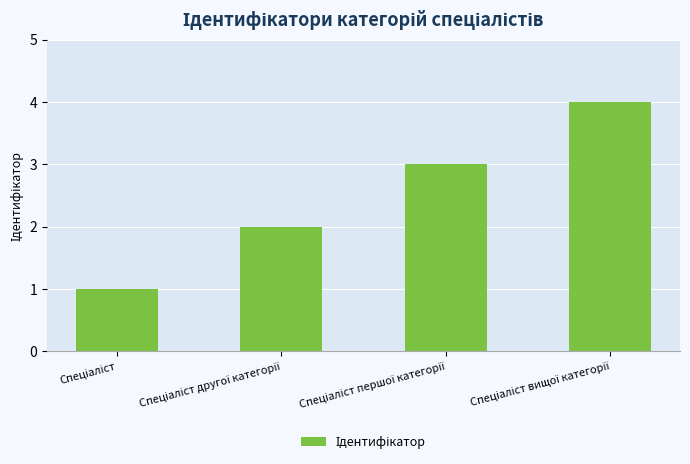

What is the greatest value displayed?

4